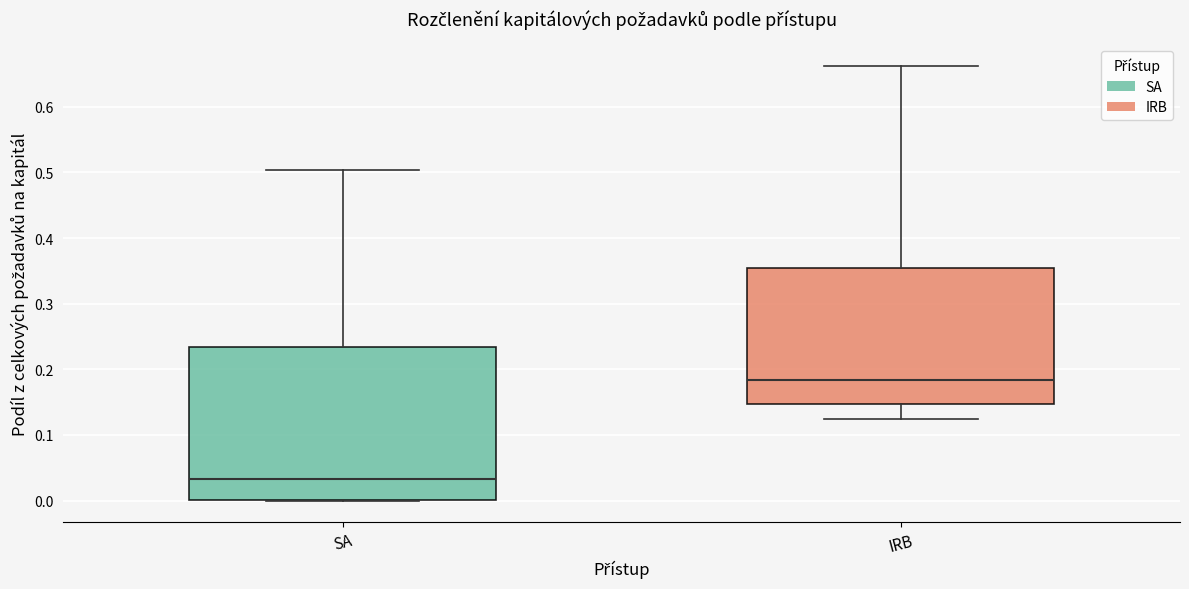

Which box has the lowest median line?

SA